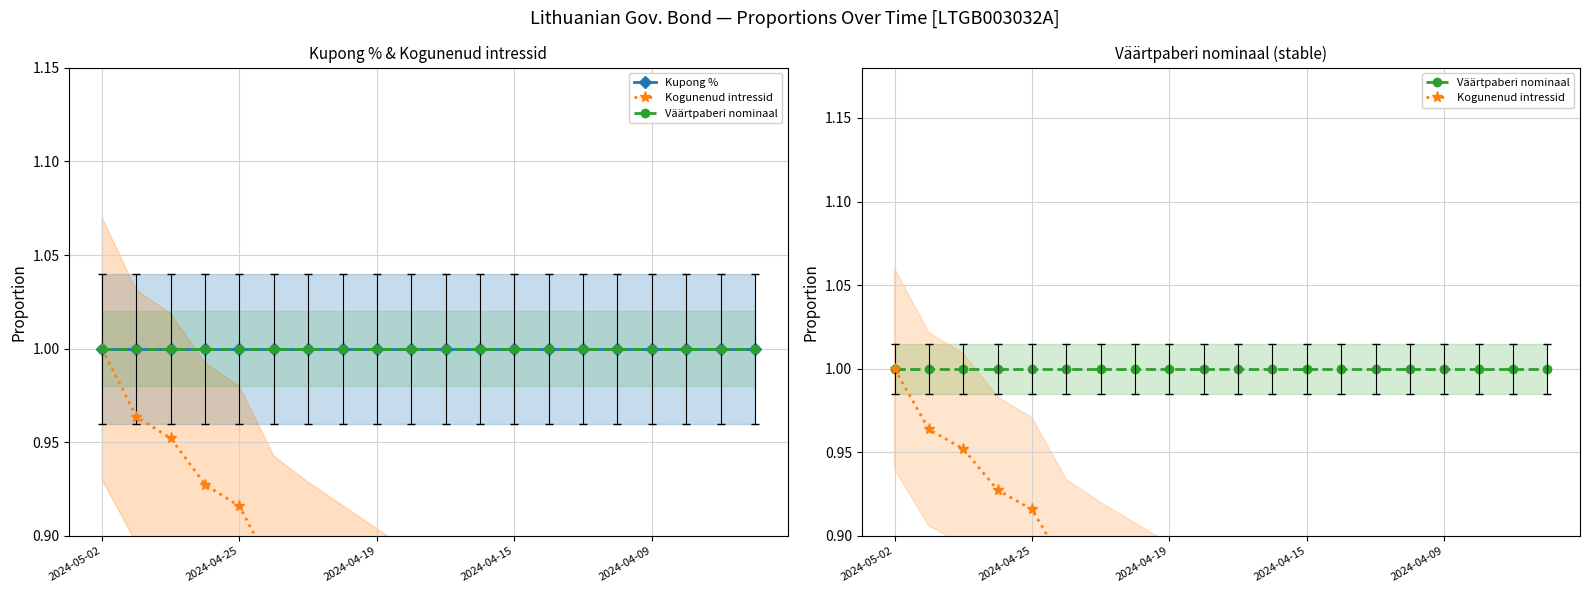

What position from the left is 11?

12